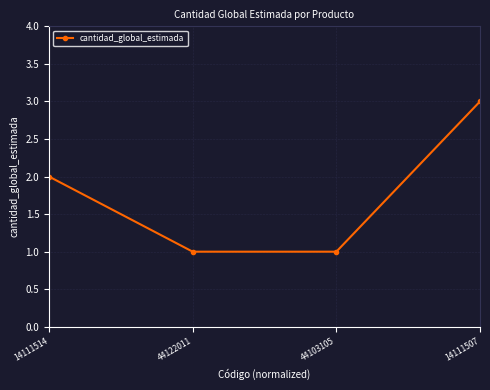

What value does the data have at 44122011?

1